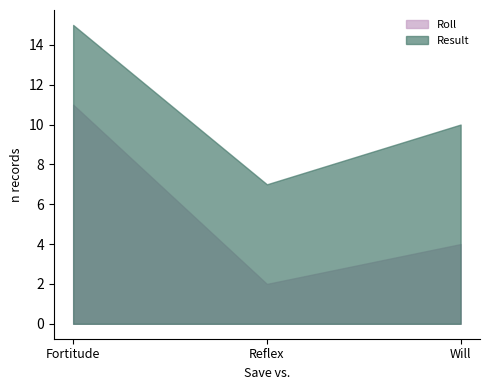

How many lines are shown in the chart?

2